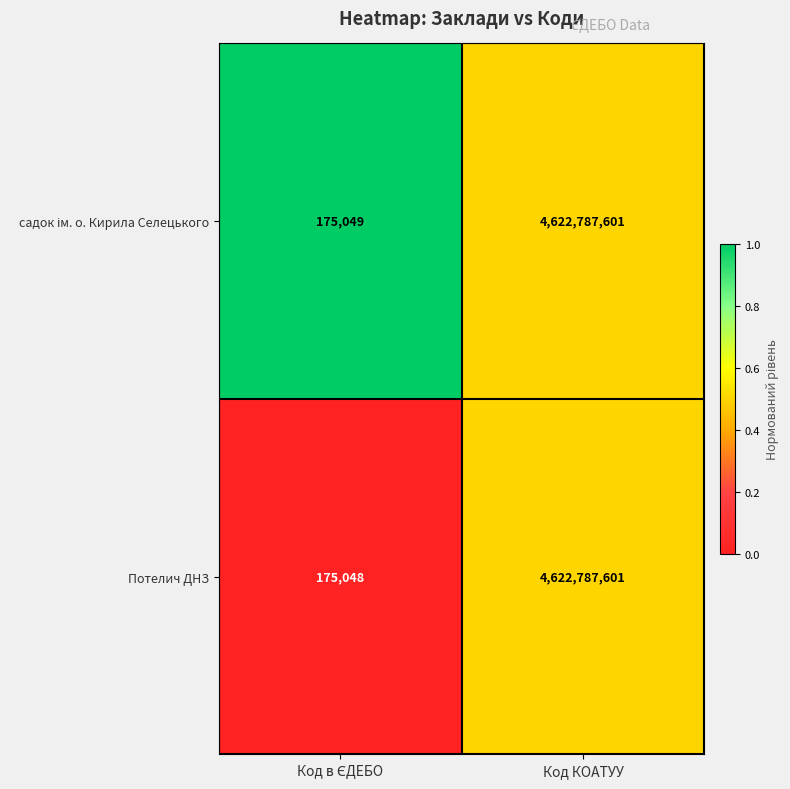

What is the total value across all series at Код КОАТУУ?

9245575202